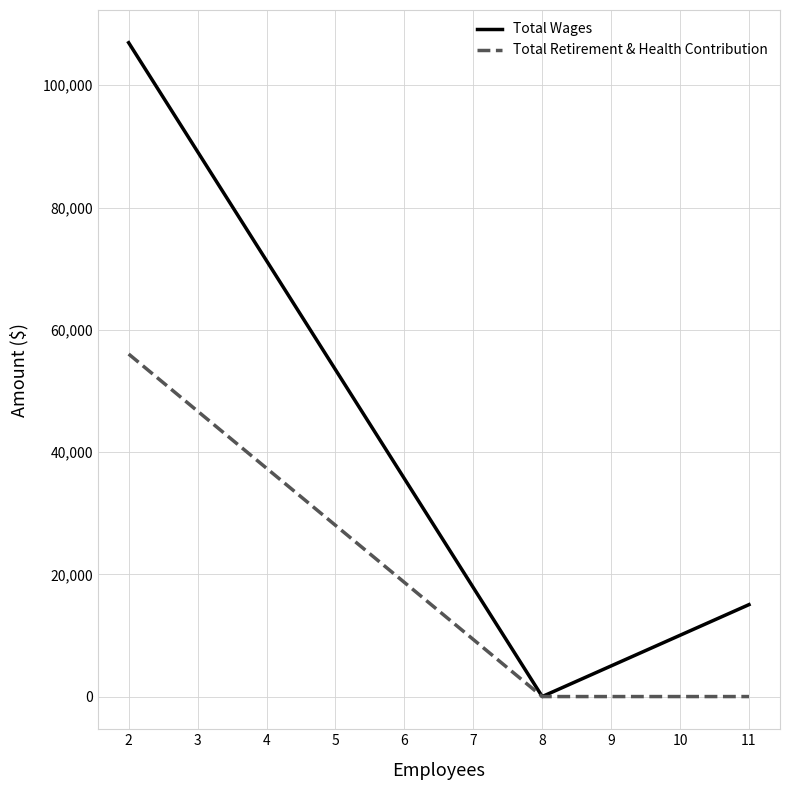

Which series has the largest total across all categories?

Total Wages